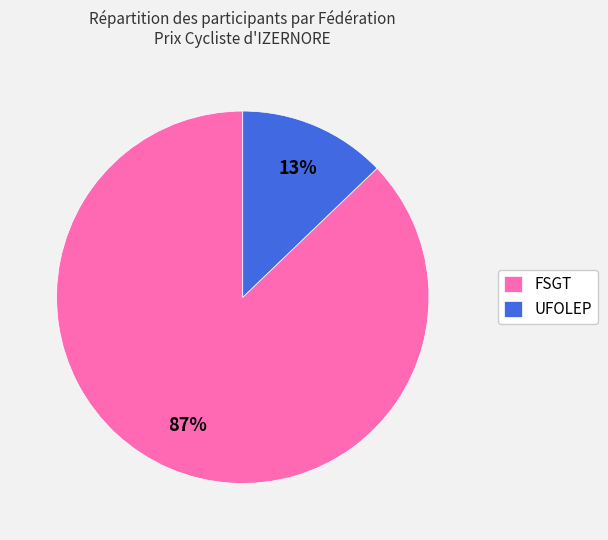

Is UFOLEP the majority of the pie?

No